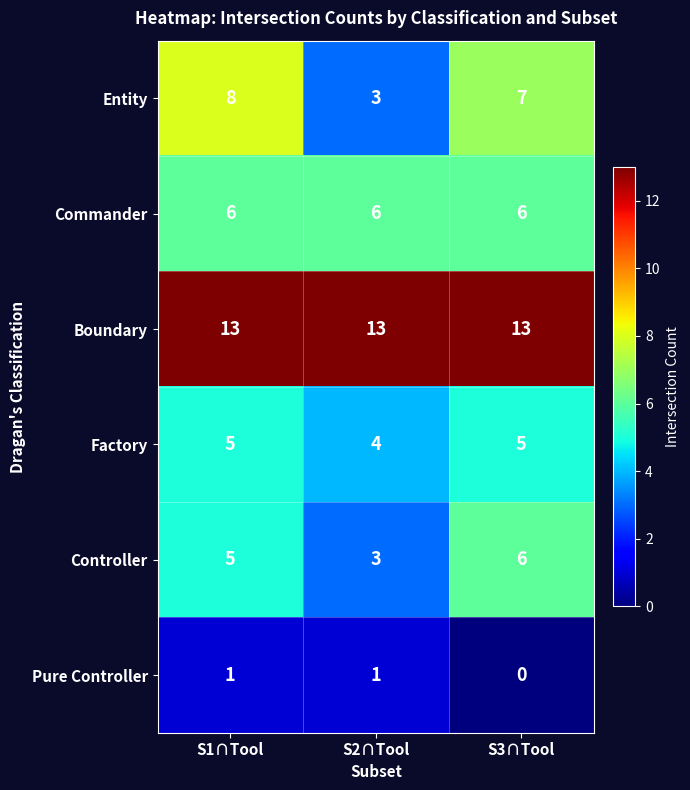

At which label is Pure Controller closest to 0?

S3∩Tool